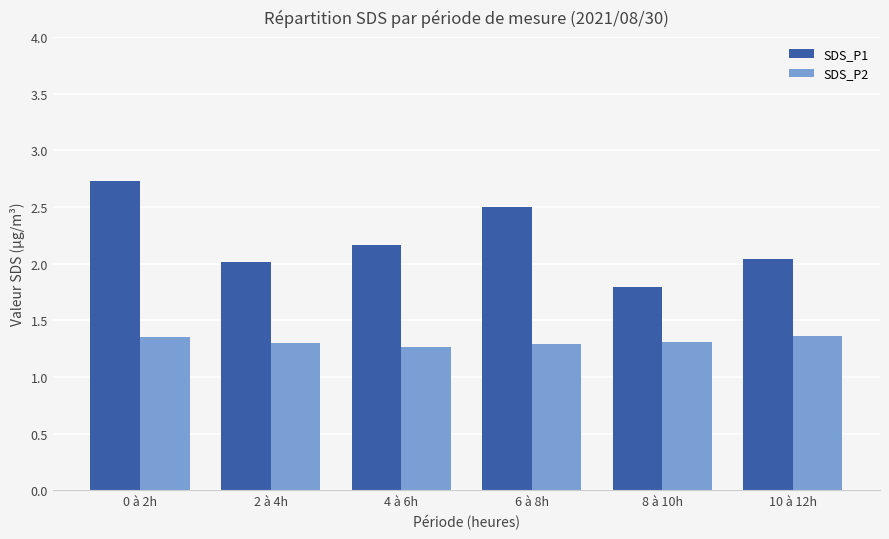

Which label corresponds to the largest value in the chart?

0 à 2h